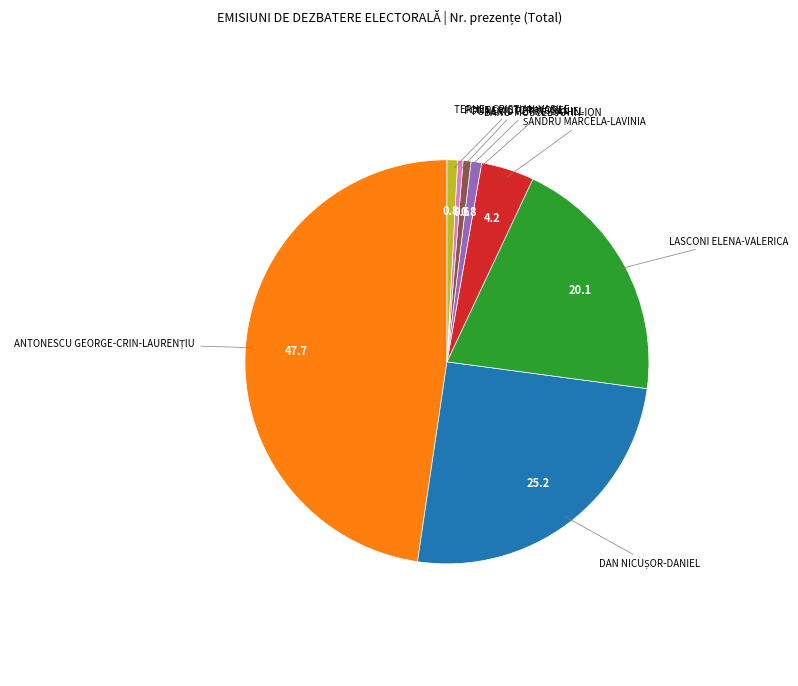

Is there any slice that represents more than half of the pie?

No